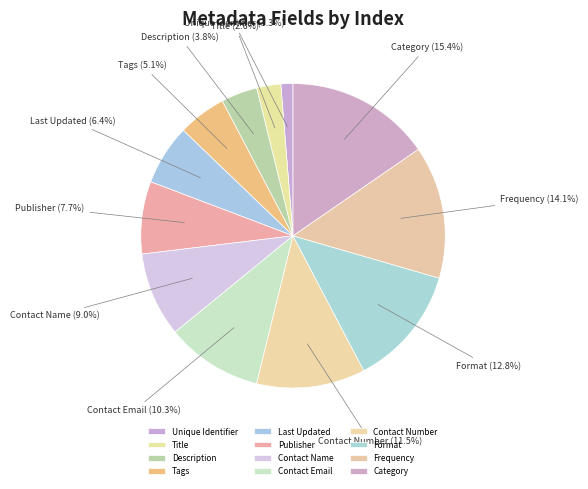

What is the smallest slice in the pie chart?

Unique Identifier